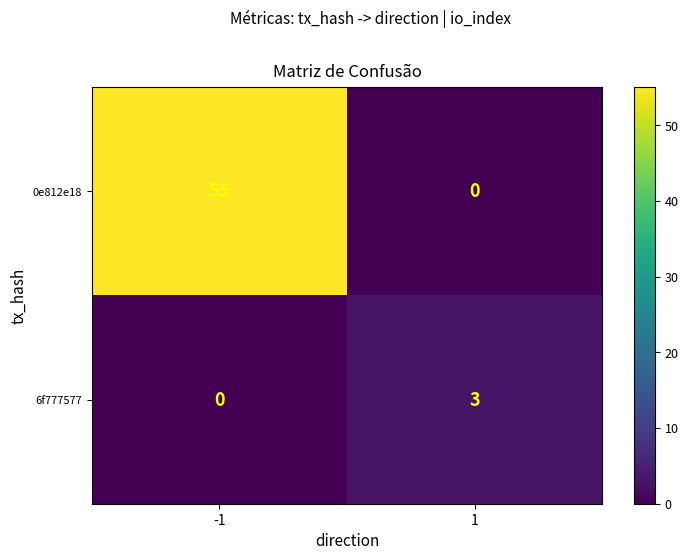

The 6f777577 series shows 1 at -1. True or false?

False